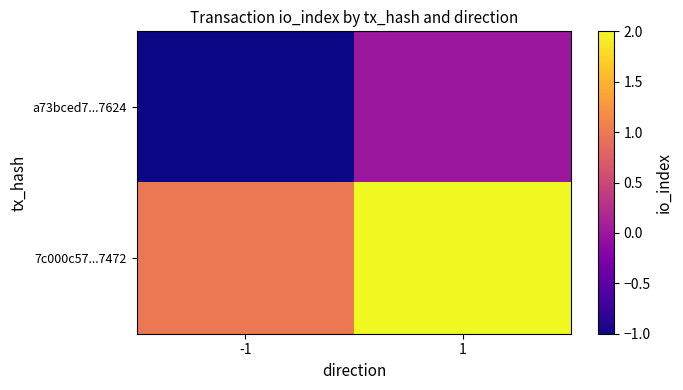

Reading left to right, list all the values displayed in this chart.

a73bced7...7624: -1=-1	1=0
7c000c57...7472: -1=1	1=2